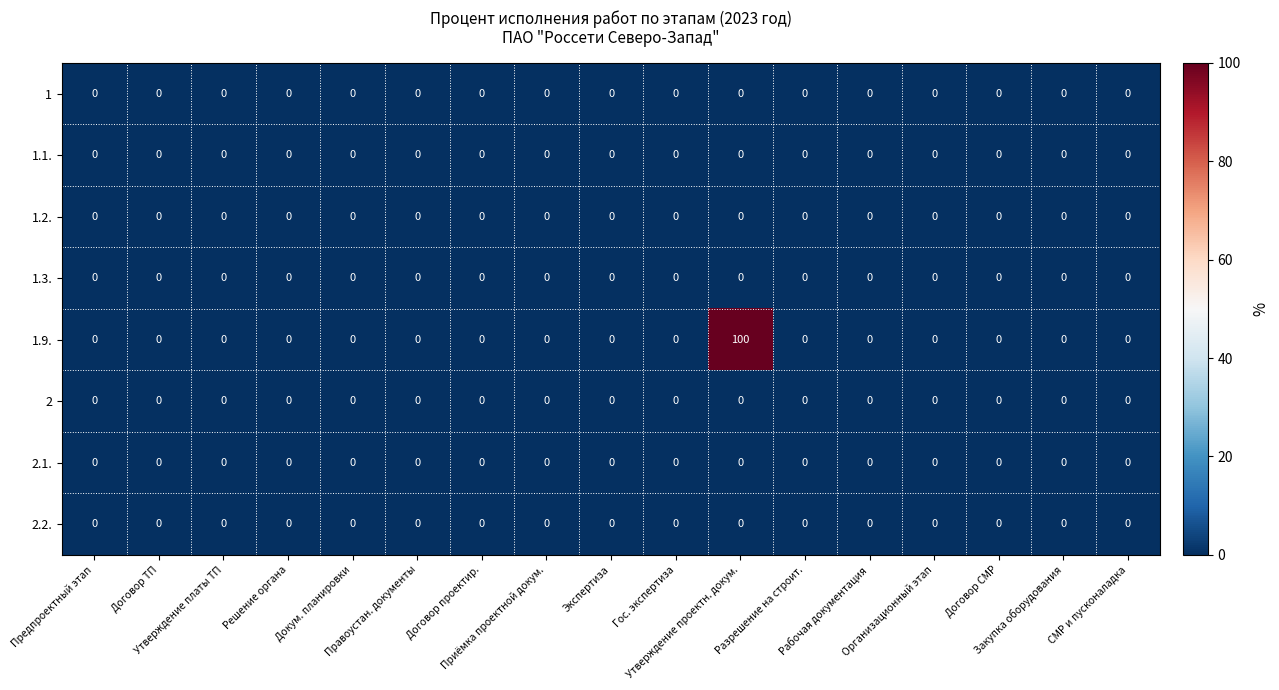

Which series has the largest total across all categories?

1.9.